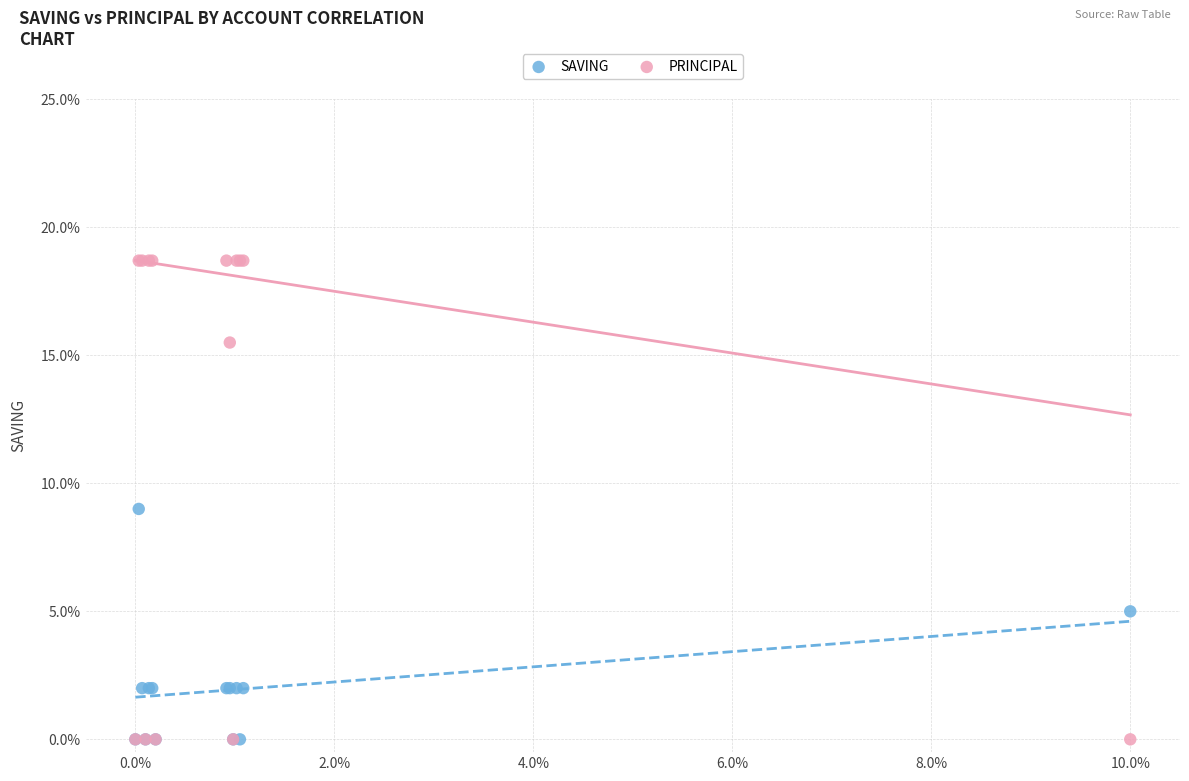

Which series has the widest spread of Y values?

PRINCIPAL